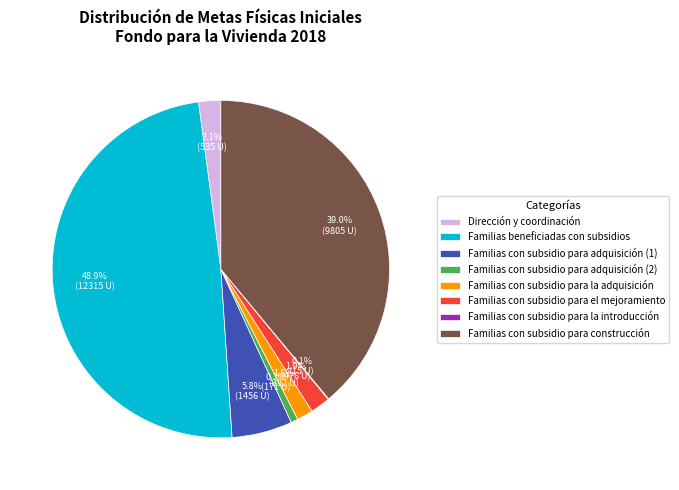

Is there any slice that represents more than half of the pie?

No